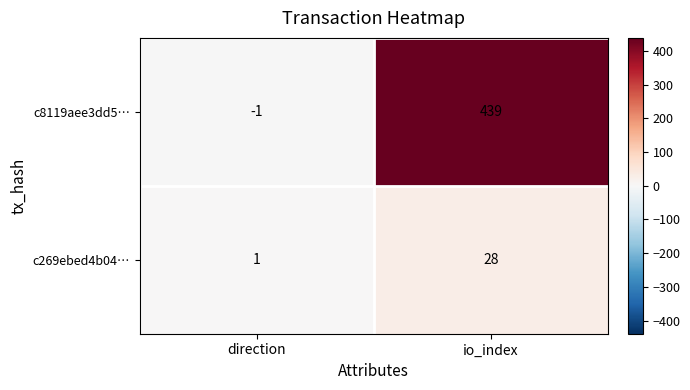

Reading left to right, transcribe all the data shown in this chart.

c8119aee3dd5…: -1	439
c269ebed4b04…: 1	28